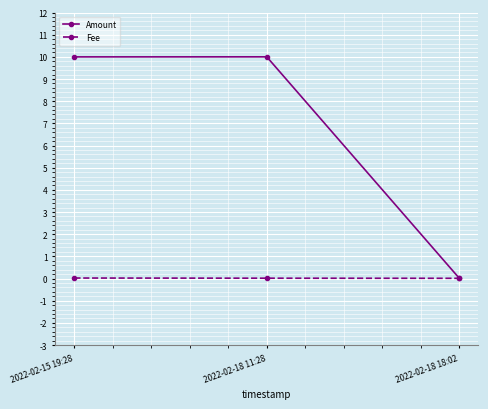

The Fee series shows 0.0 at 2022-02-18 11:28. True or false?

True